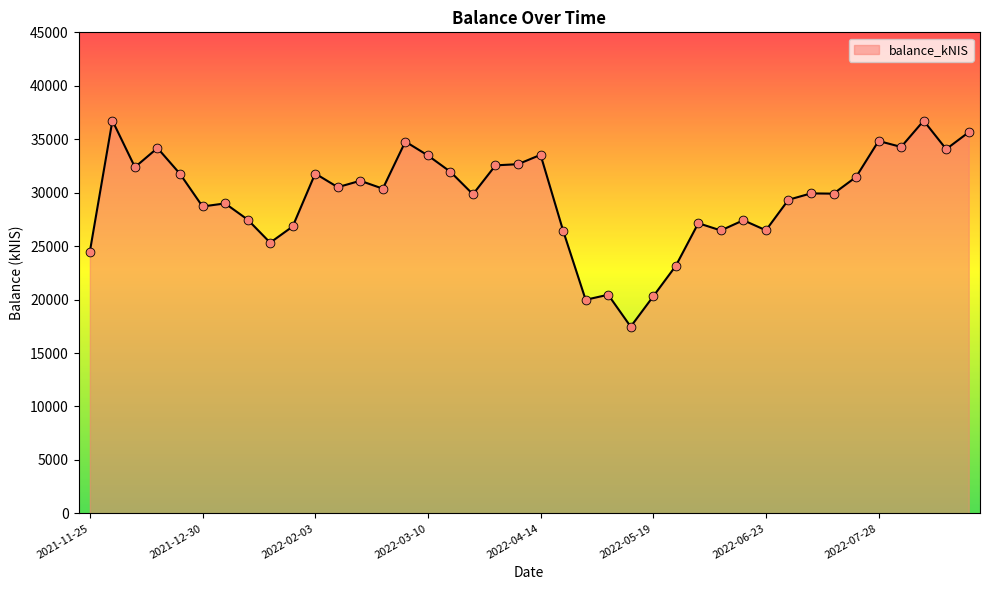

How many lines are shown in the chart?

1